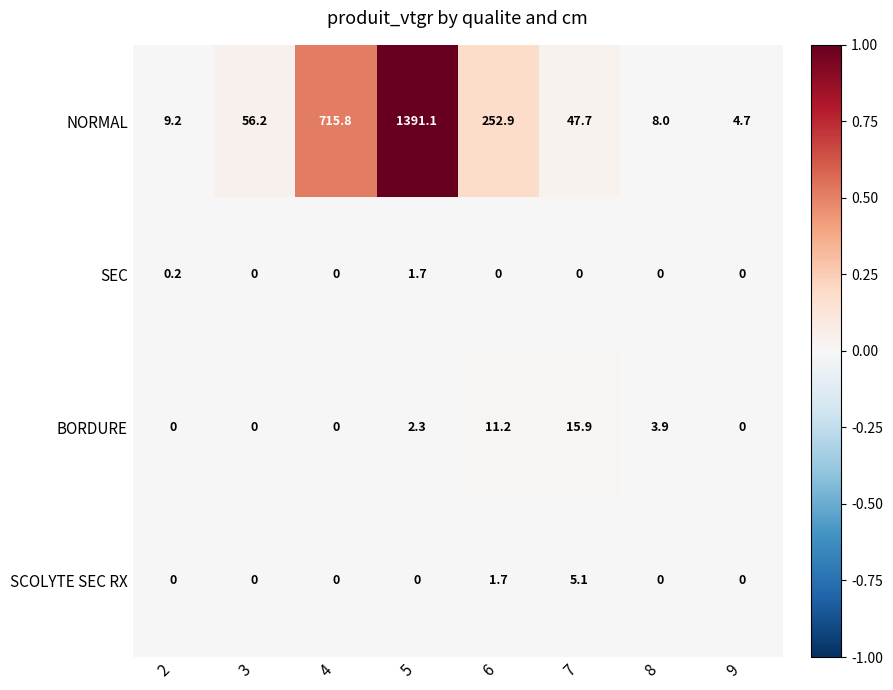

Rank the series by their maximum value, from highest to lowest.

NORMAL, BORDURE, SCOLYTE SEC RX, SEC